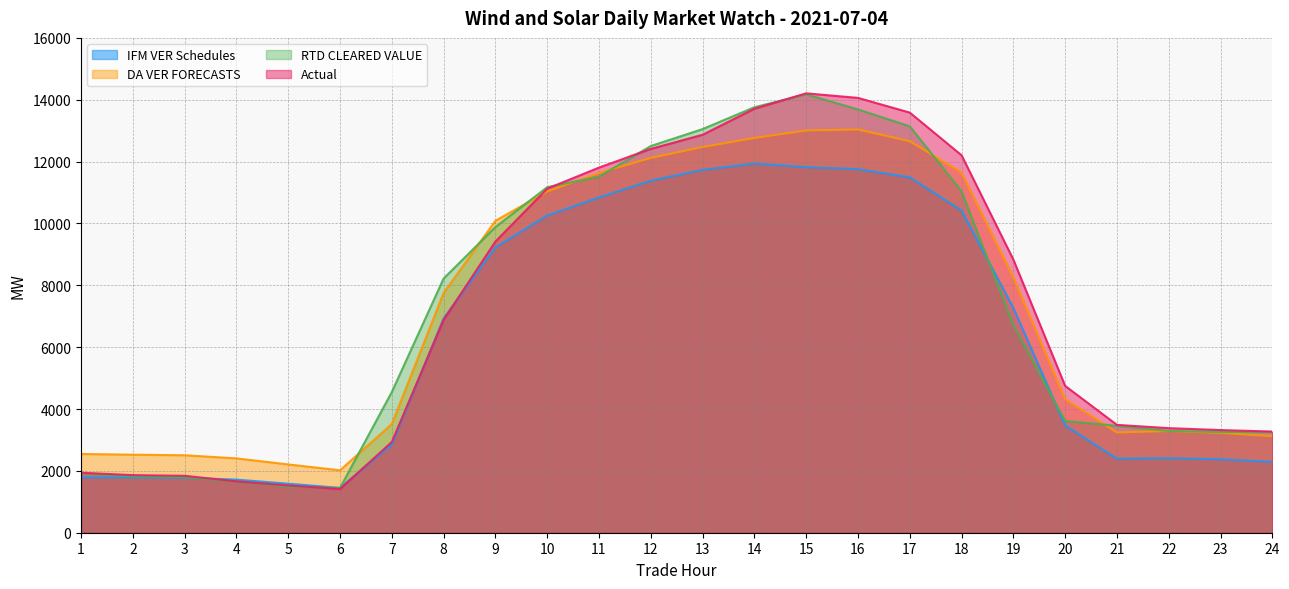

What is the highest value of the RTD CLEARED VALUE series?

14175.2